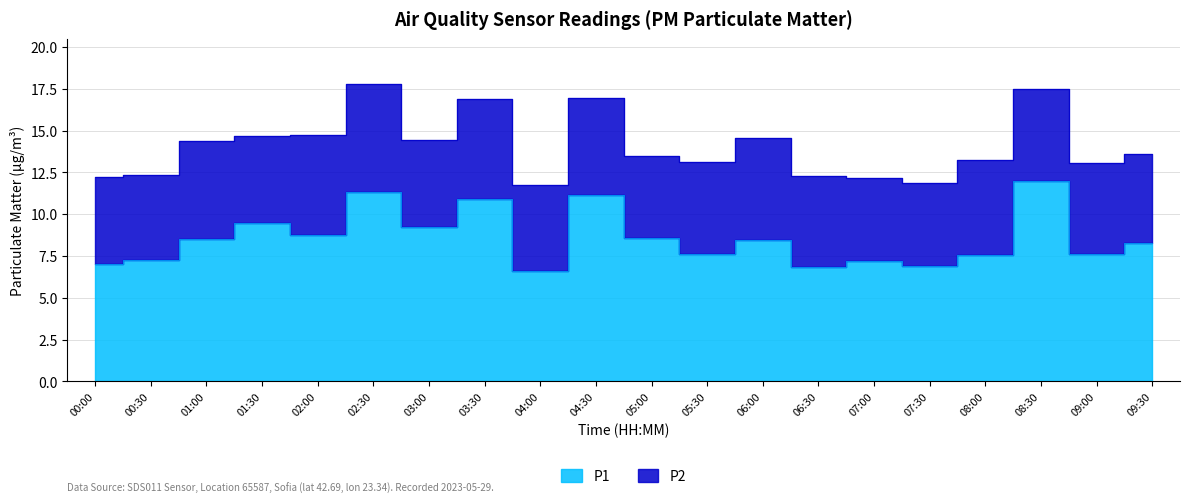

Rank the categories by value from highest to lowest.

08:30, 02:30, 04:30, 03:30, 01:30, 03:00, 02:00, 05:00, 01:00, 06:00, 09:30, 09:00, 05:30, 08:00, 00:30, 07:00, 00:00, 07:30, 06:30, 04:00